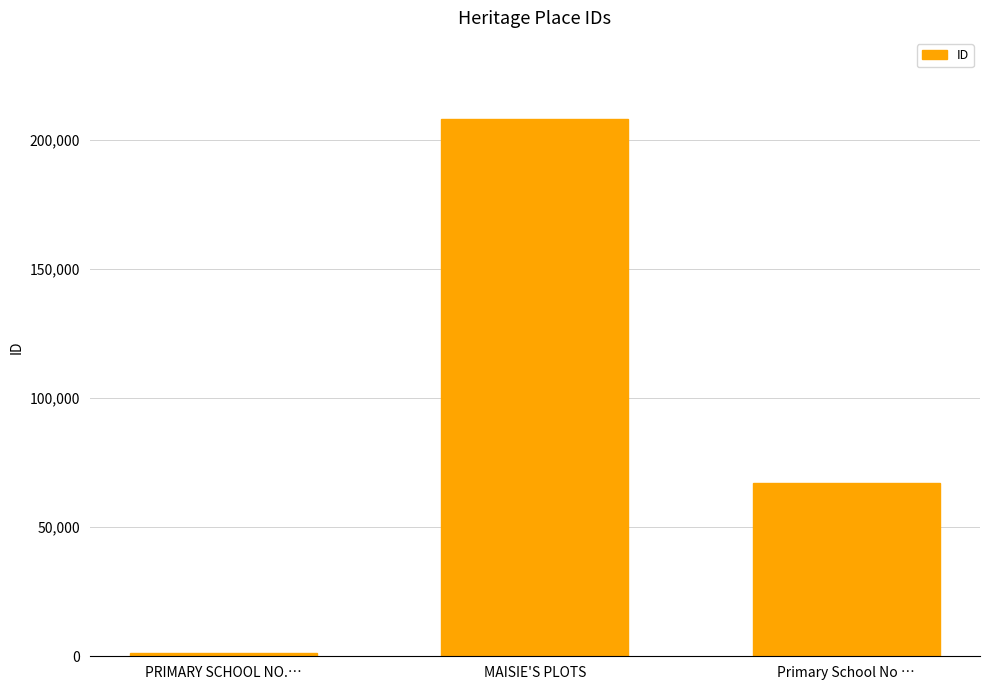

Rank the categories by value from lowest to highest.

PRIMARY SCHOOL NO.…, Primary School No …, MAISIE'S PLOTS